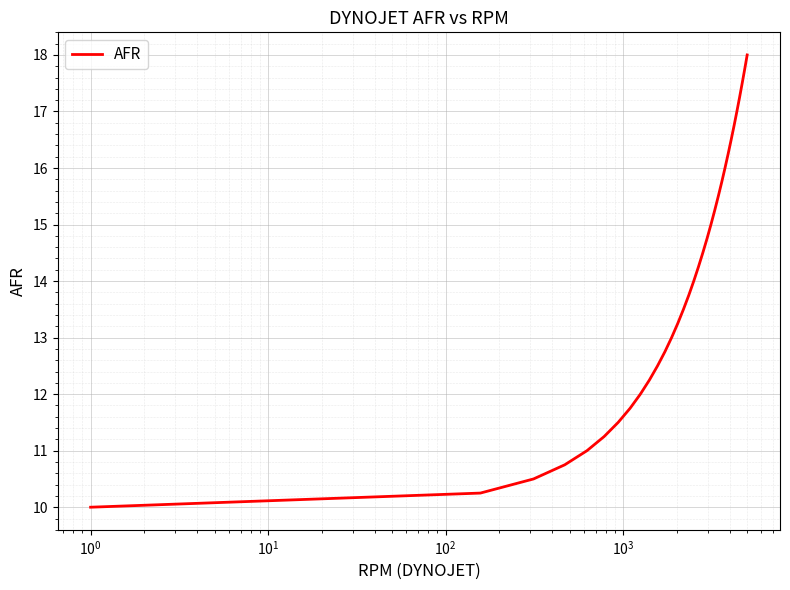

What is the greatest value displayed?

18.0